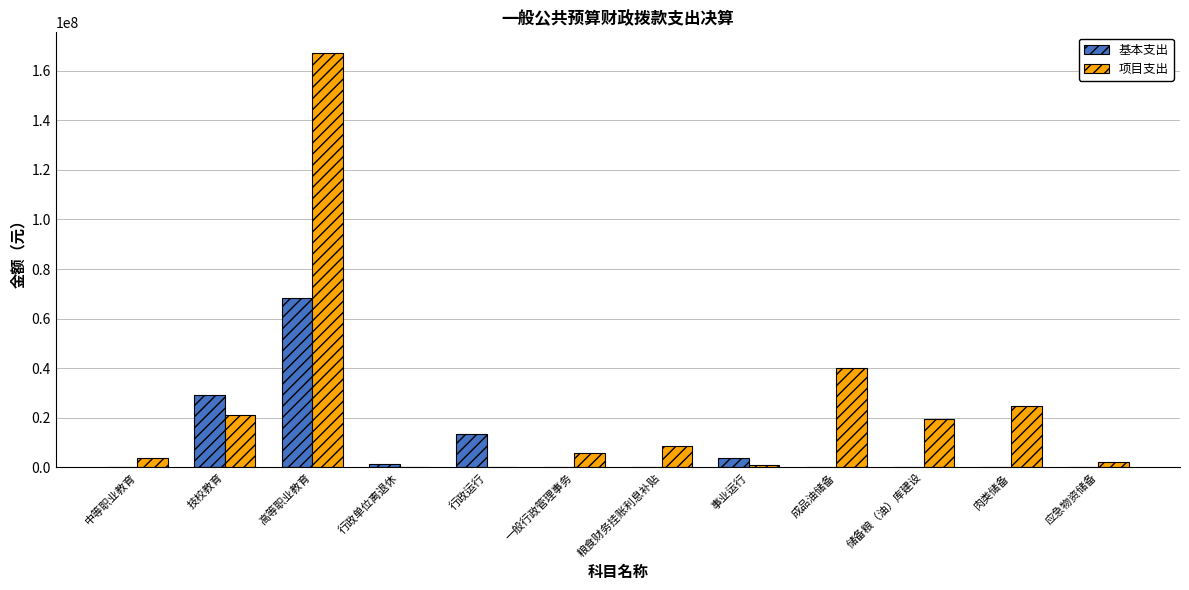

At which label does 基本支出 reach its peak?

高等职业教育